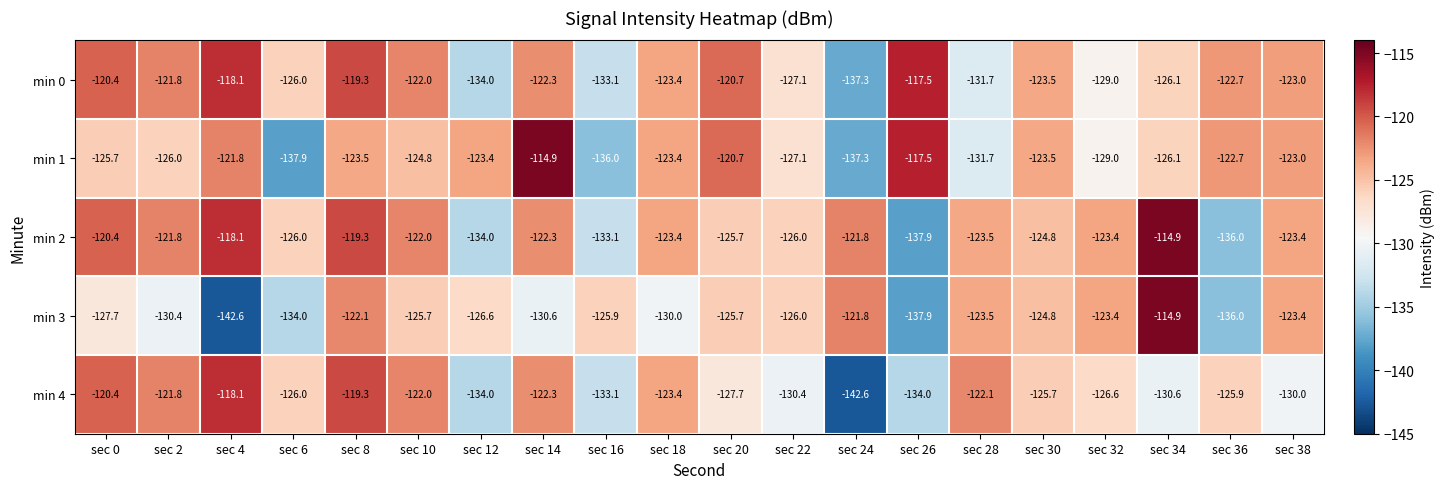

What value does the min 1 series have at sec 26?

-117.5